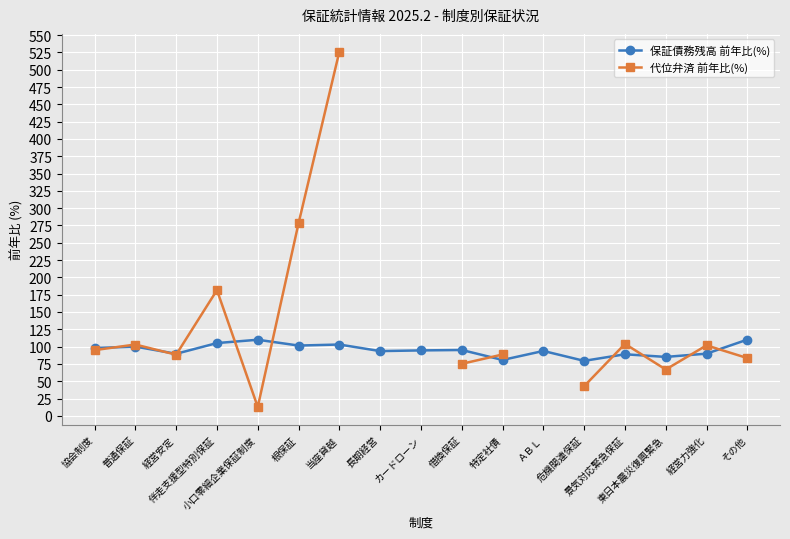

Where is the first local maximum for 保証債務残高 前年比(%)?

普通保証